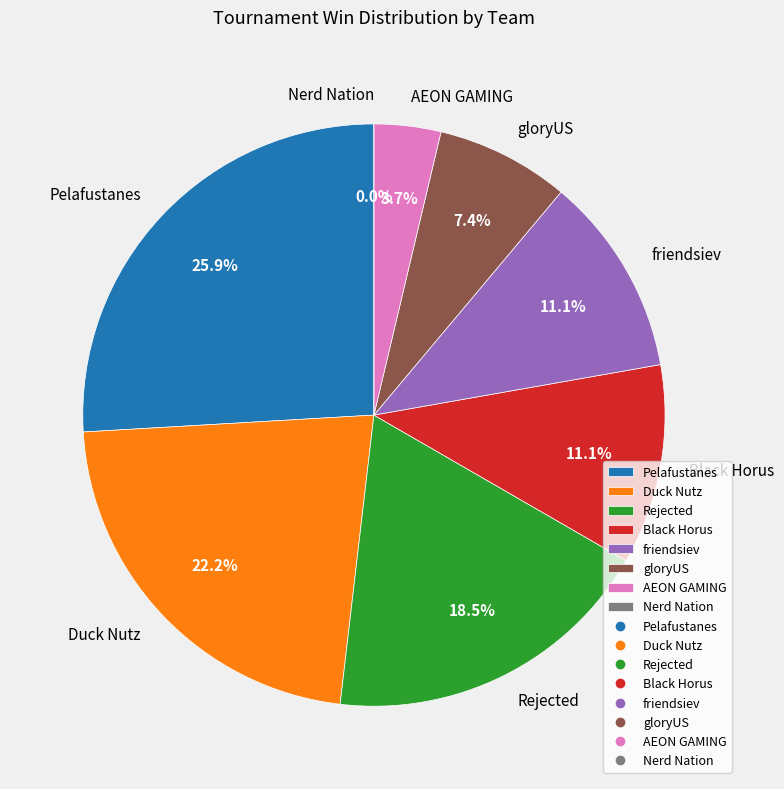

To the nearest percent, what percentage of the pie is gloryUS?

7%